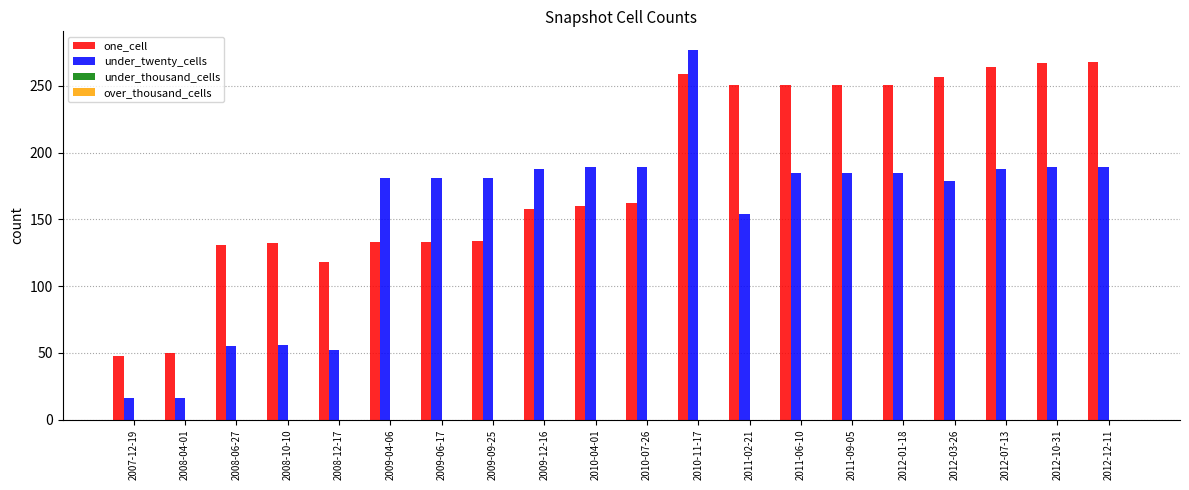

Does the chart contain stacked bars?

No